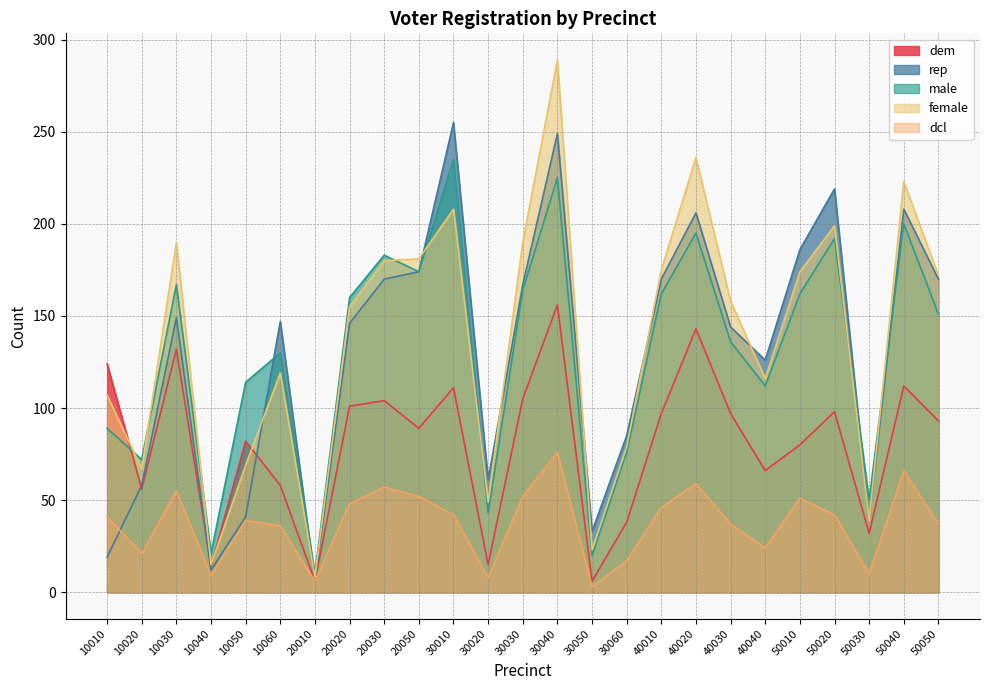

What is the value of the male point at the 10th from the left?

174